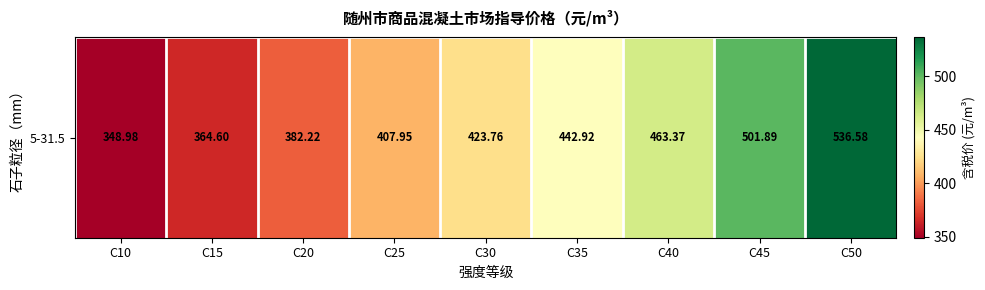

Approximately how many times larger is the value at C45 compared to C10?

1.4